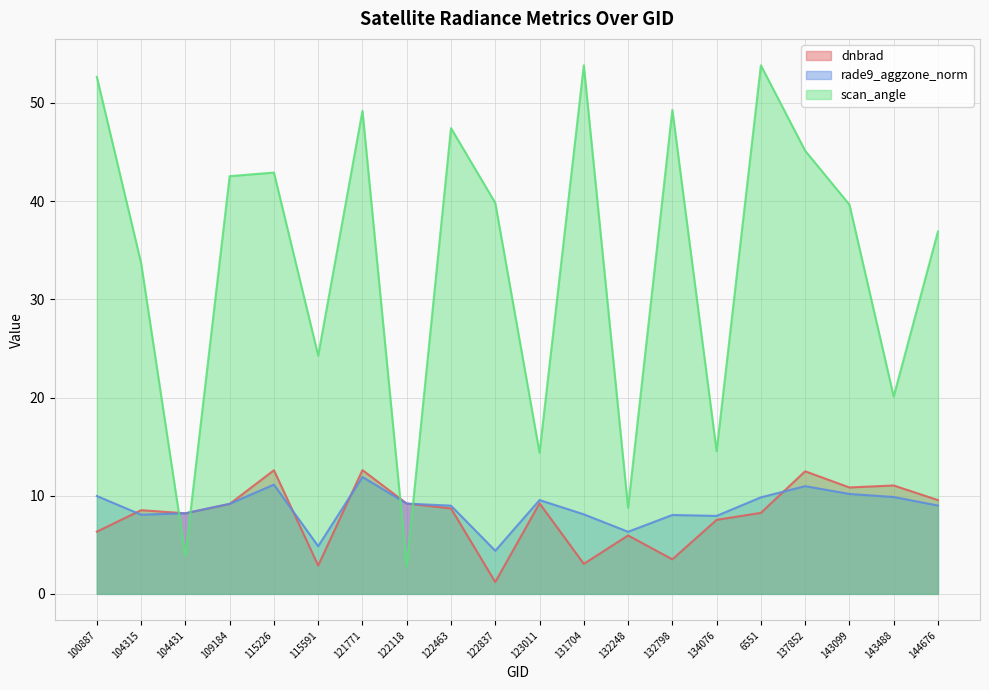

Where do dnbrad and rade9_aggzone_norm first cross each other?

100887 and 104315